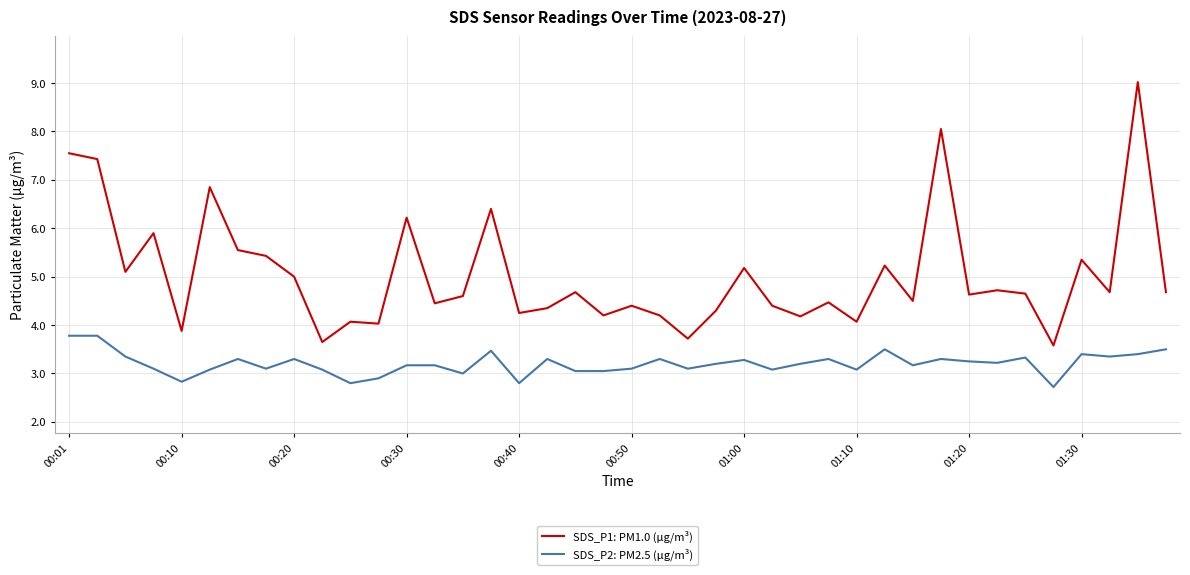

What is the difference between the maximum and minimum values in the SDS_P1: PM1.0 (µg/m³) series?

5.4